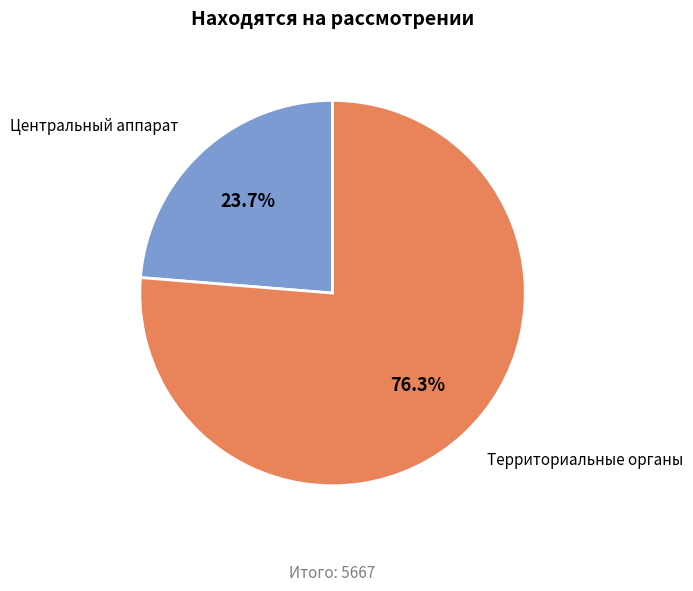

Is there a majority slice in this chart?

Yes